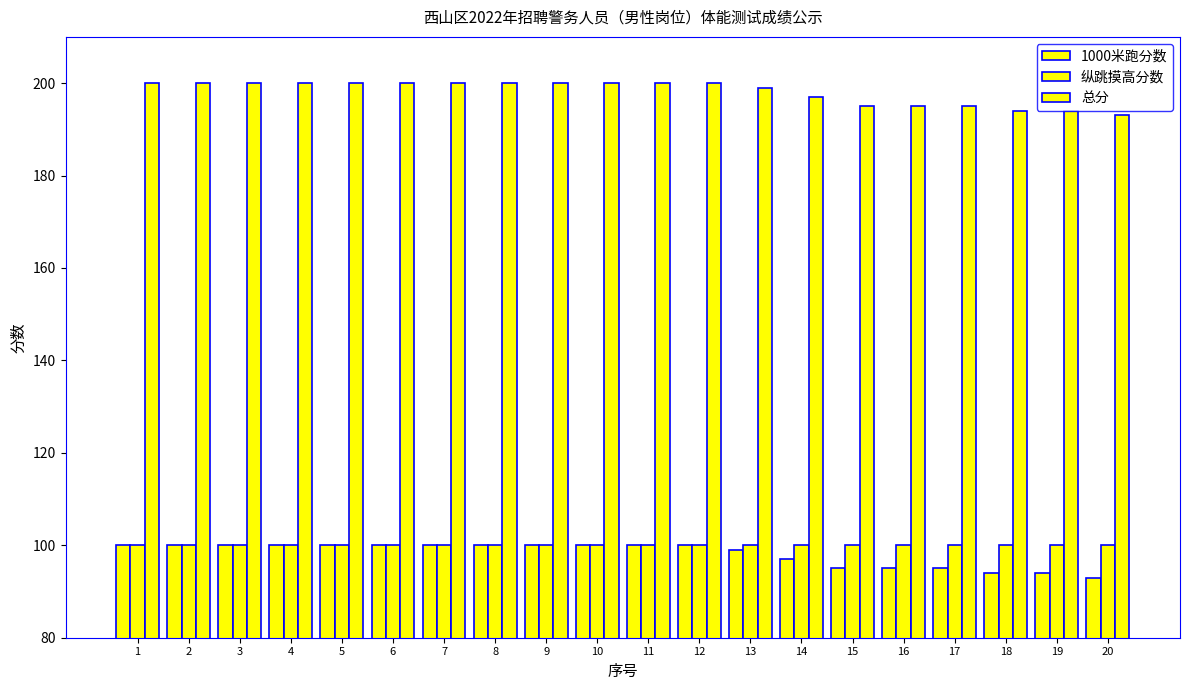

What is the greatest value displayed?

200